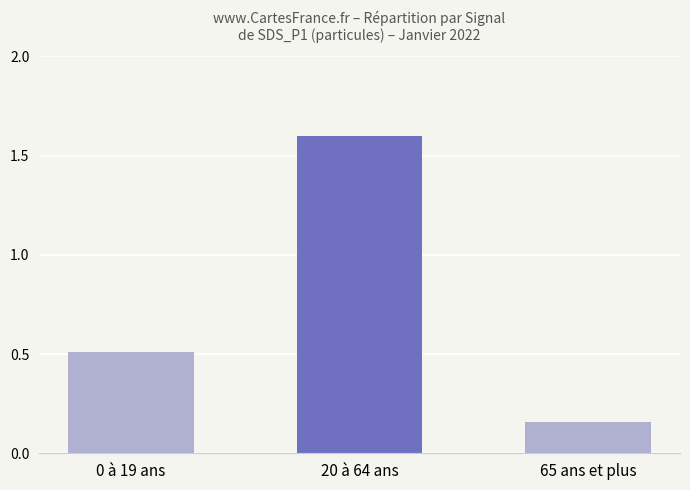

Is it true that the value at 20 à 64 ans is 1.6?

True